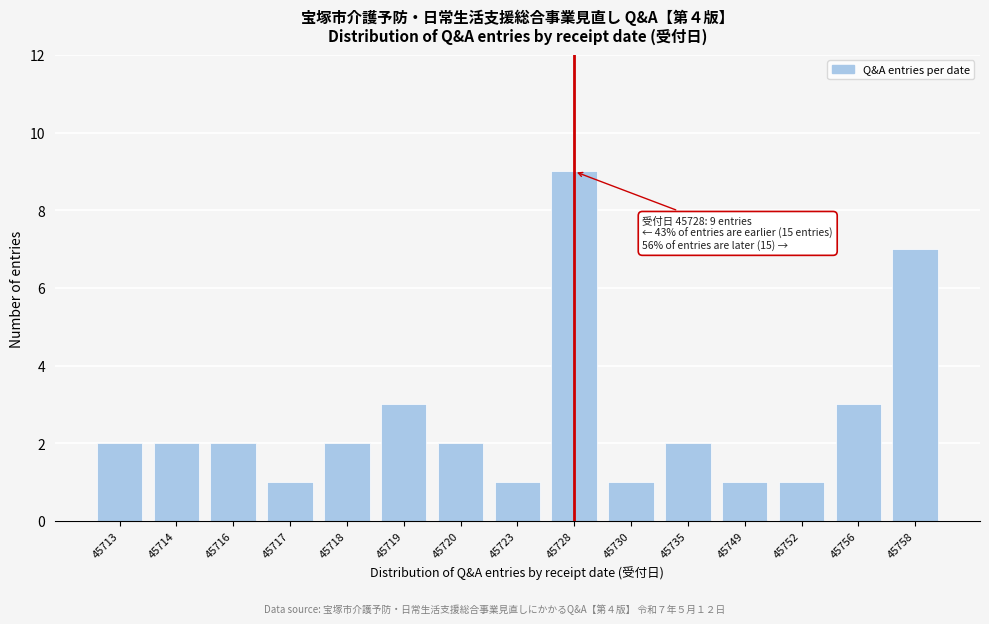

Reading left to right, transcribe all the data shown in this chart.

45713=2	45714=2	45716=2	45717=1	45718=2	45719=3	45720=2	45723=1	45728=9	45730=1	45735=2	45749=1	45752=1	45756=3	45758=7